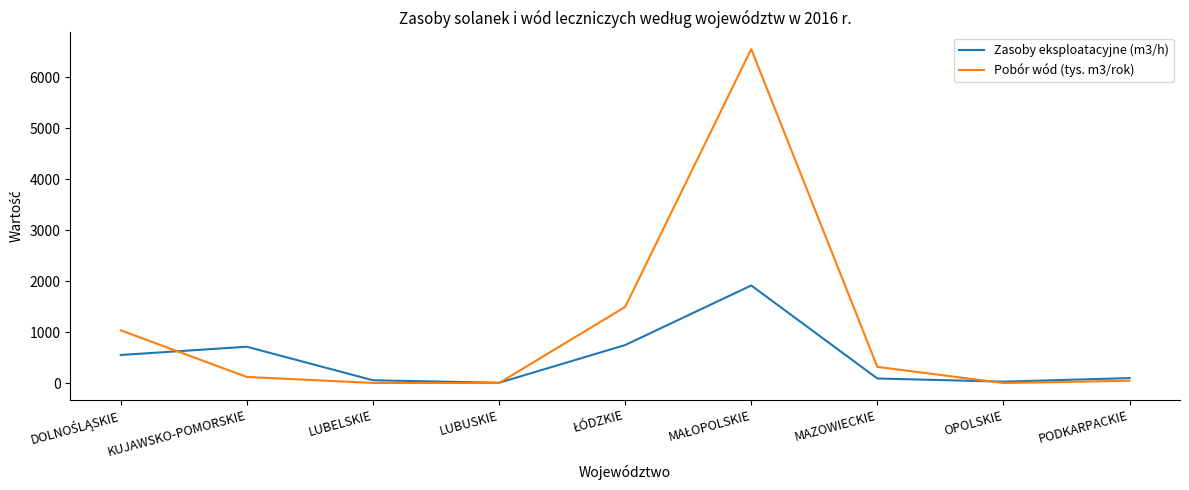

How many categories are shown in the chart?

9